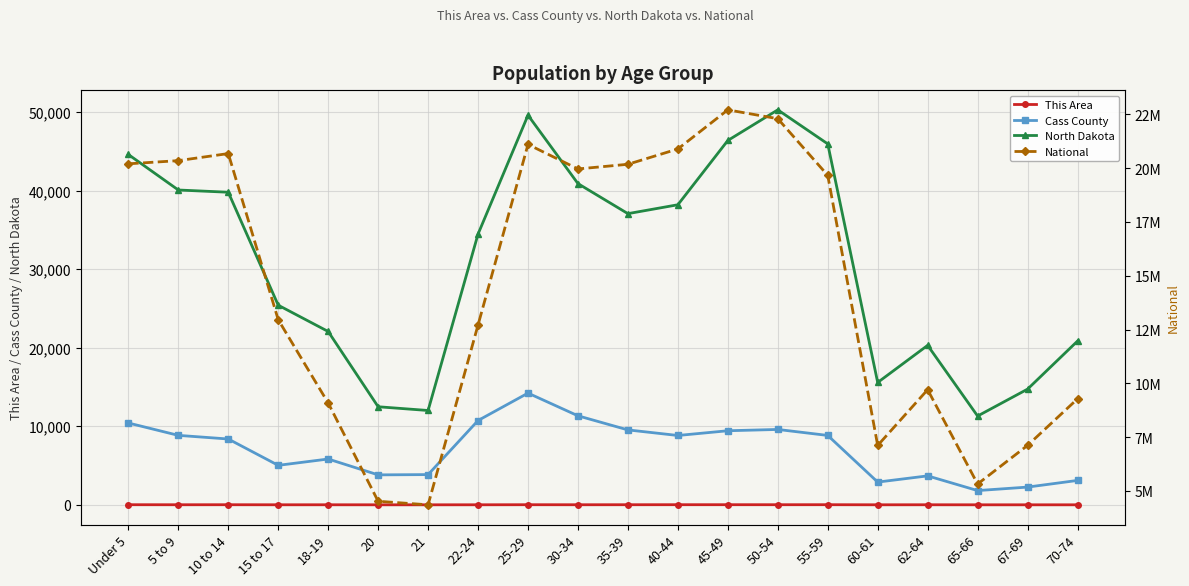

How many values in the Cass County series exceed 8826?

9